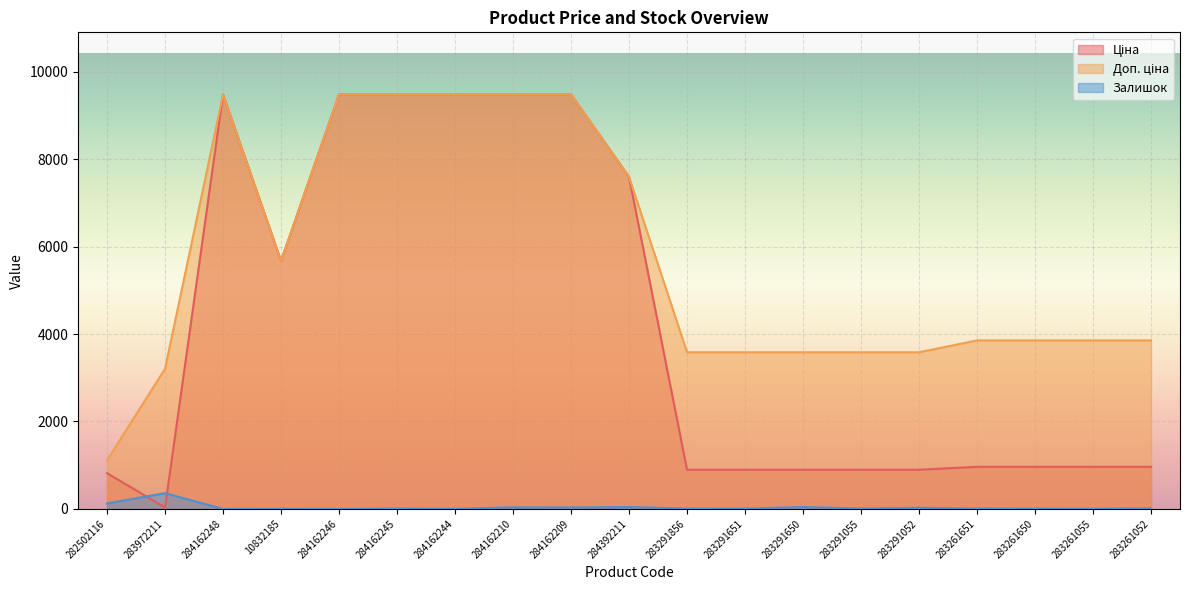

What is the label of the 15th point from the left?

283291052